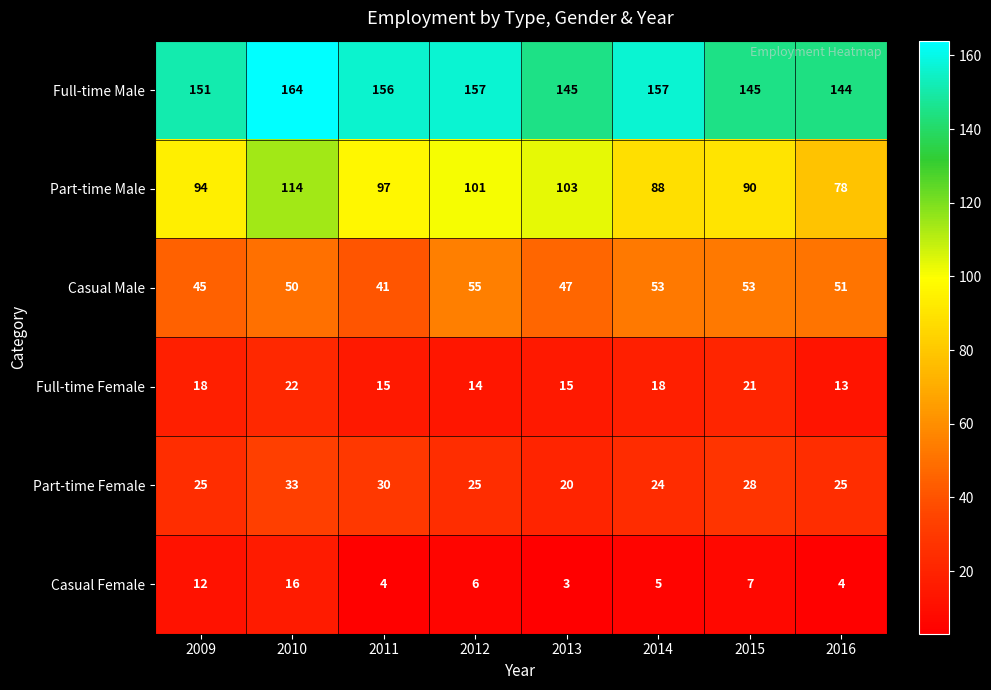

What is the sum of the Casual Female values at 2016 and 2011?

8